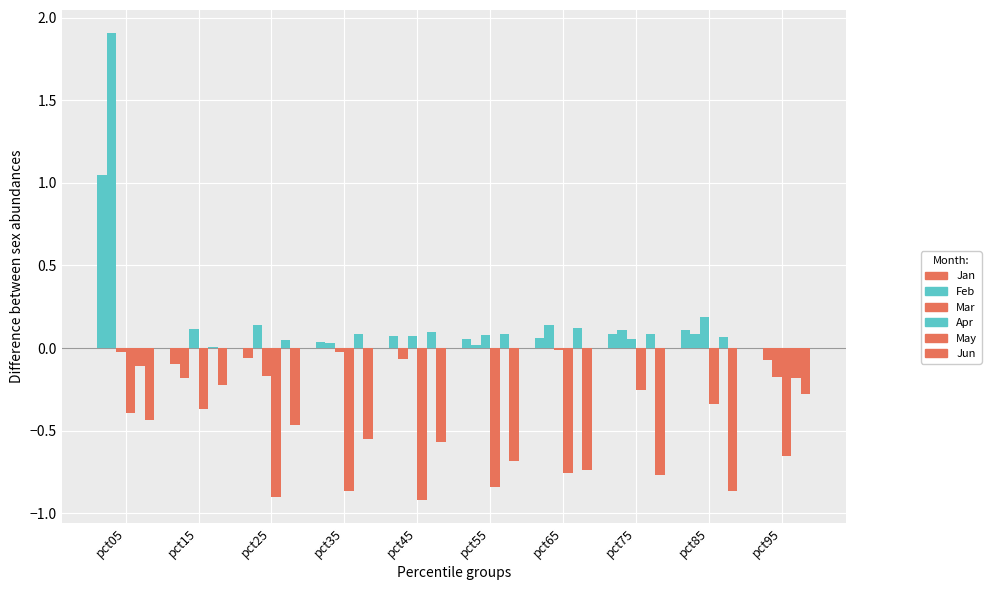

How many data points does each series have?

10